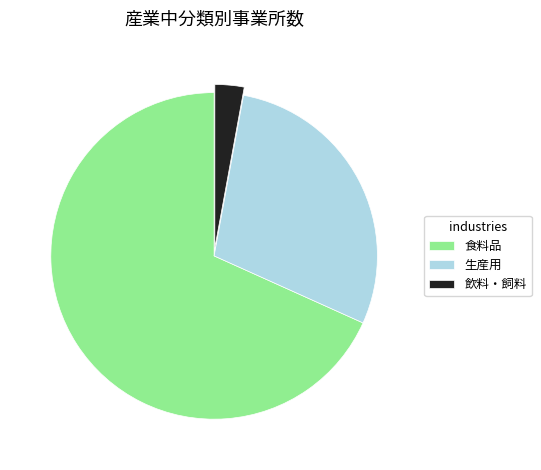

Which slice is the largest?

食料品